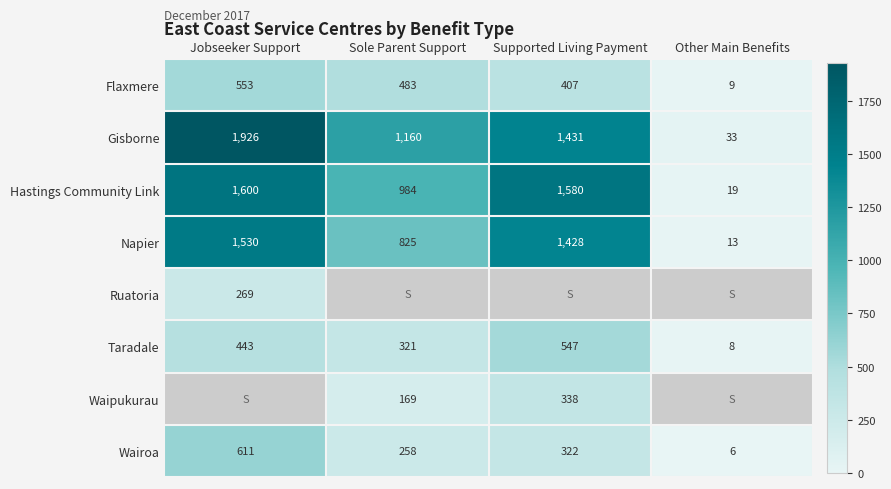

What is the difference between the Taradale values at Jobseeker Support and Sole Parent Support?

122